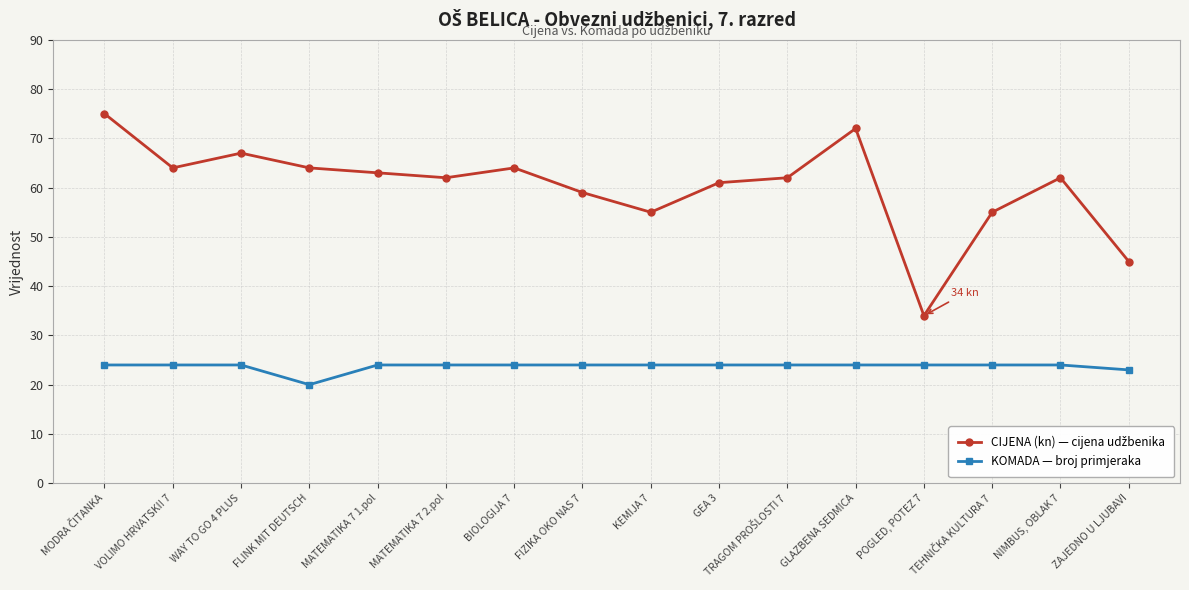

What is the total value across all series at POGLED, POTEZ 7?

58